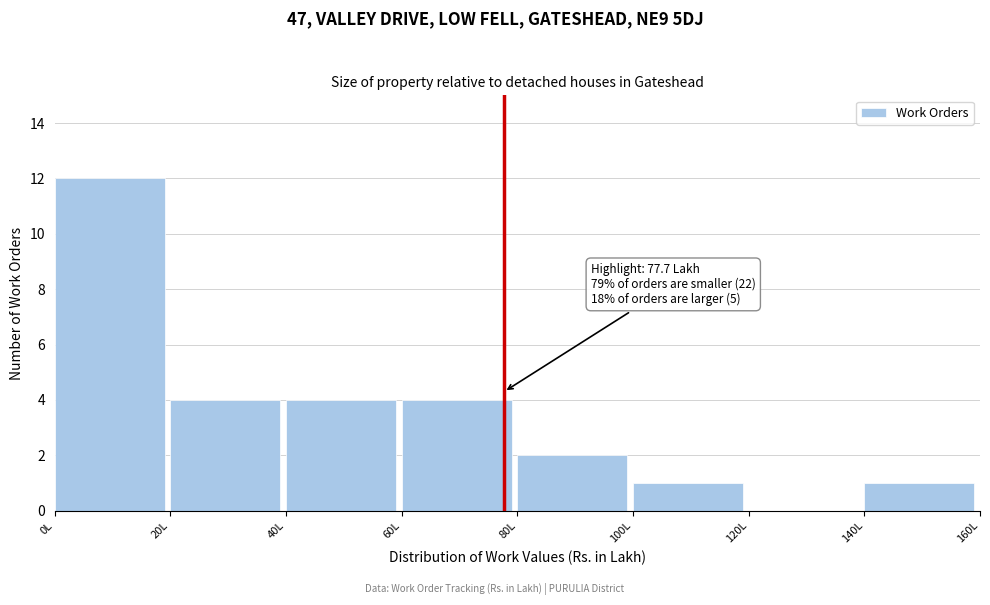

Which range on the x-axis has the tallest bar?

0 to 20